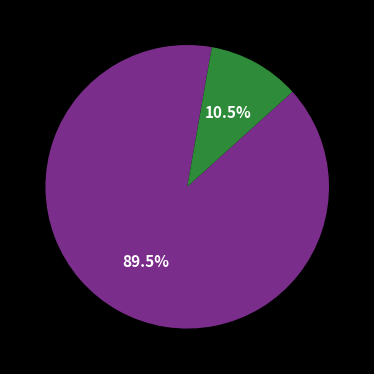

Count the number of slices in the pie.

2